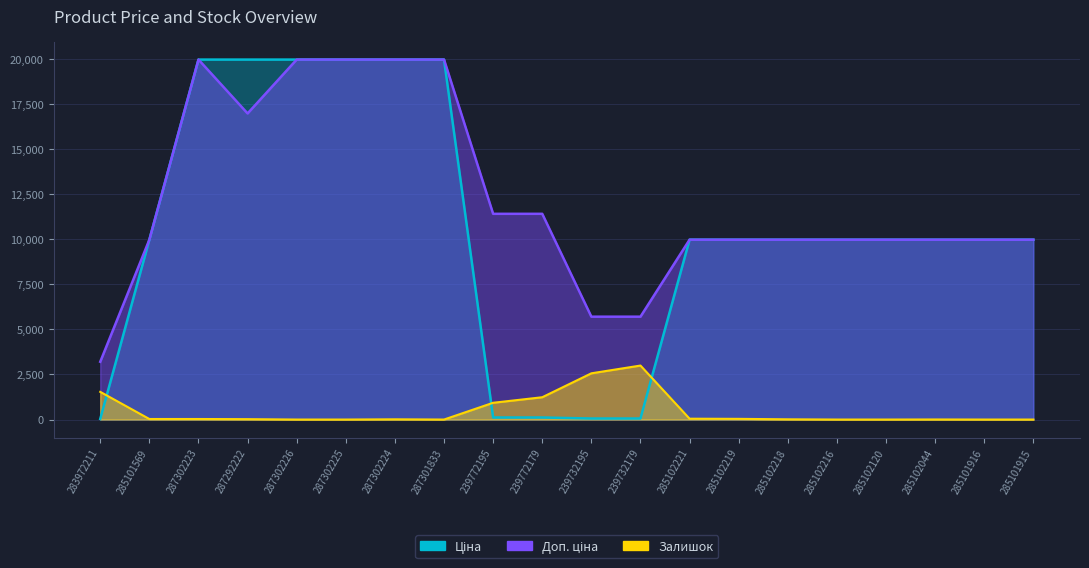

What are all the series names shown in the legend?

Ціна, Доп. ціна, Залишок